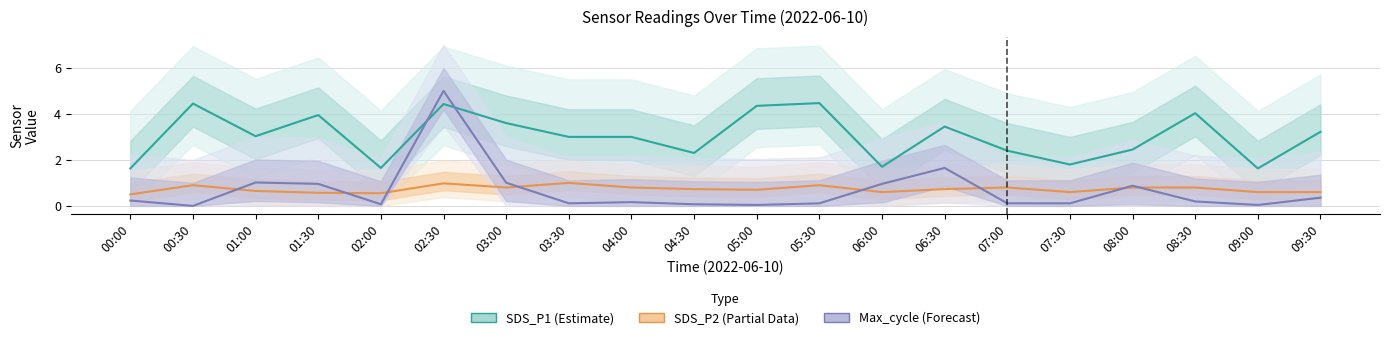

True or false: SDS_P2 (Partial) has more than 1 points higher than both neighbors.

True